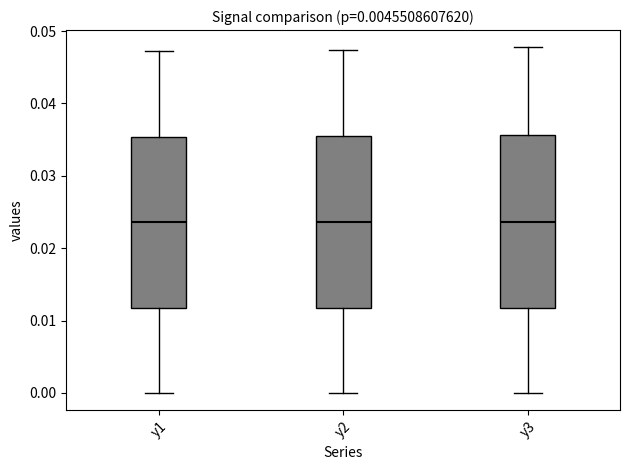

Reading left to right, transcribe this box plot: for each box, give where its median line is, the range the box spans, and where its two whiskers end, as read against the y-axis. The values are not printed on the chart, so give them approximately, as read against the axis.

y1: median 0.024, box 0.012 to 0.035, whiskers 0.000 to 0.047
y2: median 0.024, box 0.012 to 0.035, whiskers 0.000 to 0.047
y3: median 0.024, box 0.012 to 0.036, whiskers 0.000 to 0.048